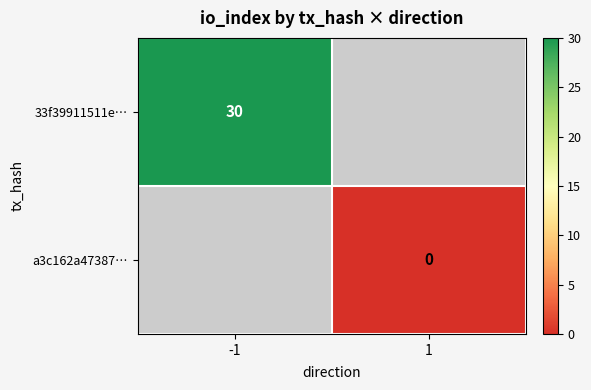

At how many categories does at least one series exceed 15?

1